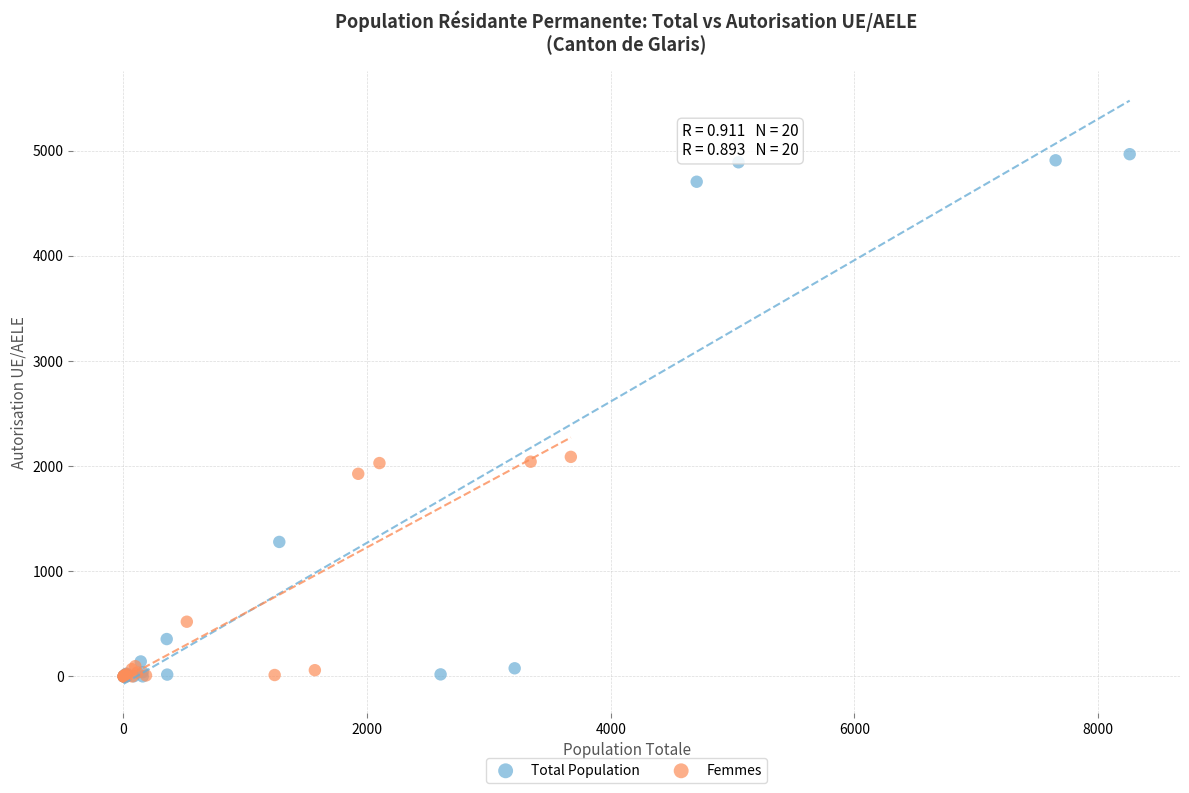

Which series contains the highest Y value?

Total Population